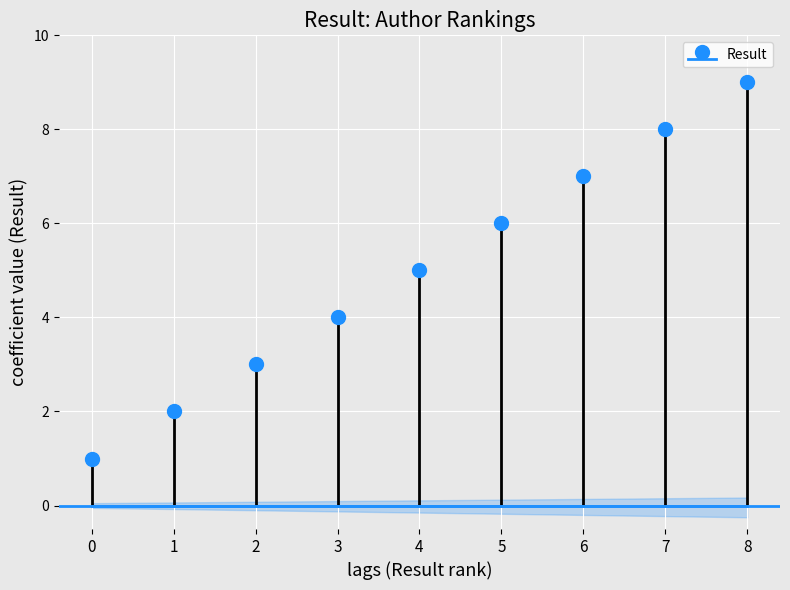

The chart shows a value of 1 at 3. True or false?

False